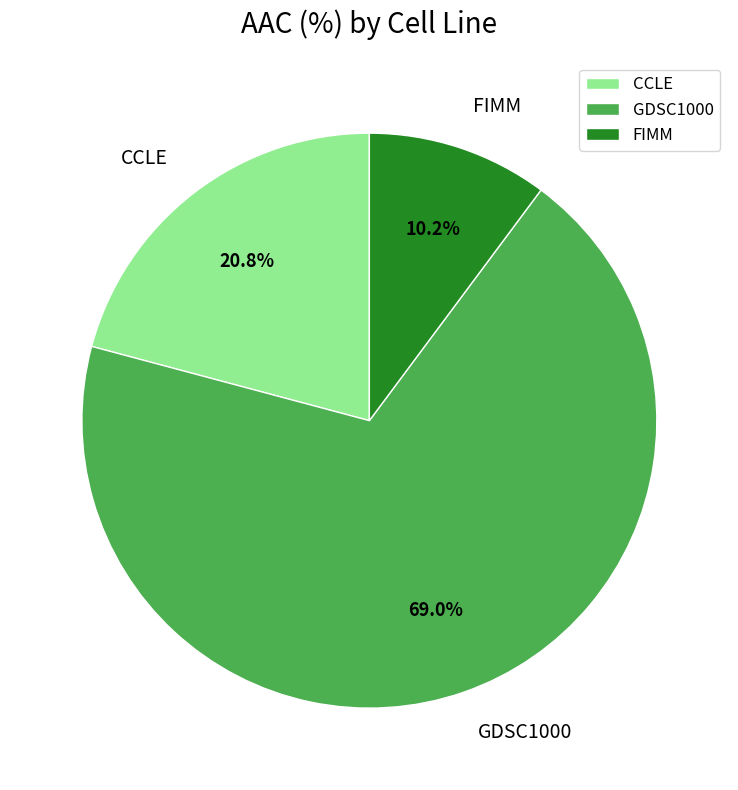

The CCLE slice represents 14% of the pie. True or false?

False